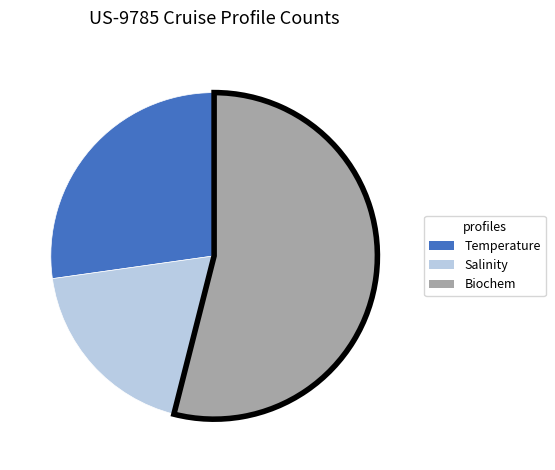

How many segments does this pie chart have?

3